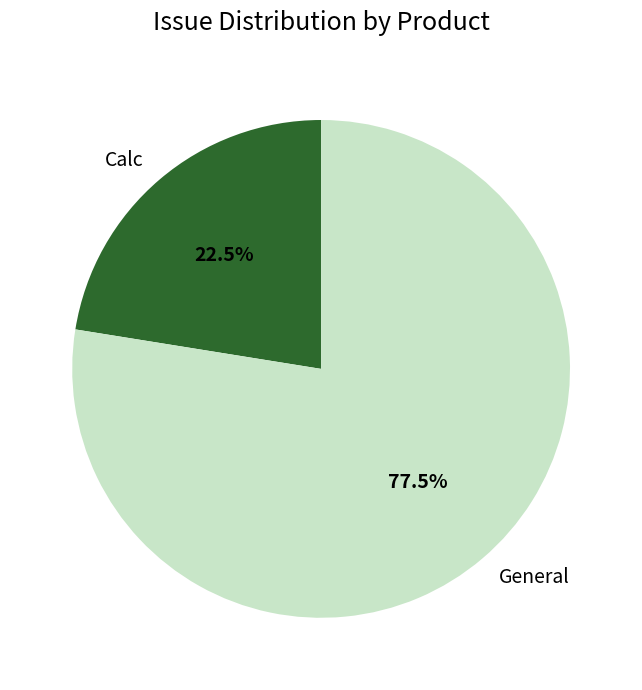

True or false: Calc accounts for 13% of the total.

False